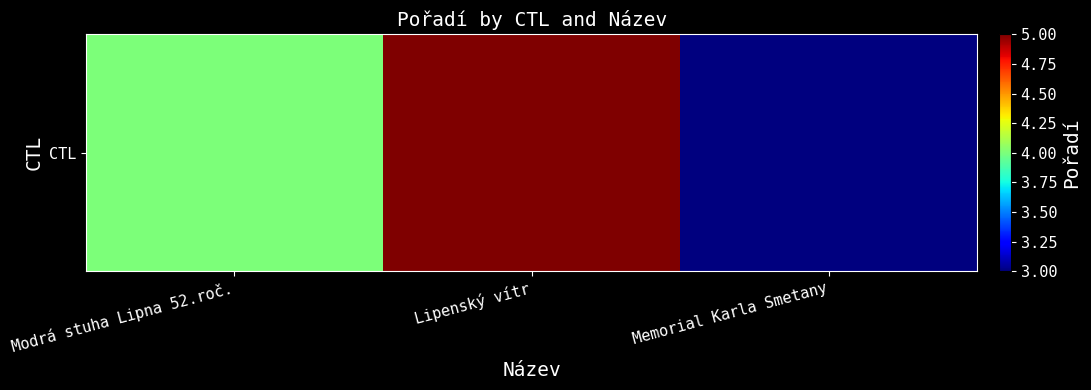

Which has a higher value, Lipenský vítr or Modrá stuha Lipna 52.roč.?

Lipenský vítr